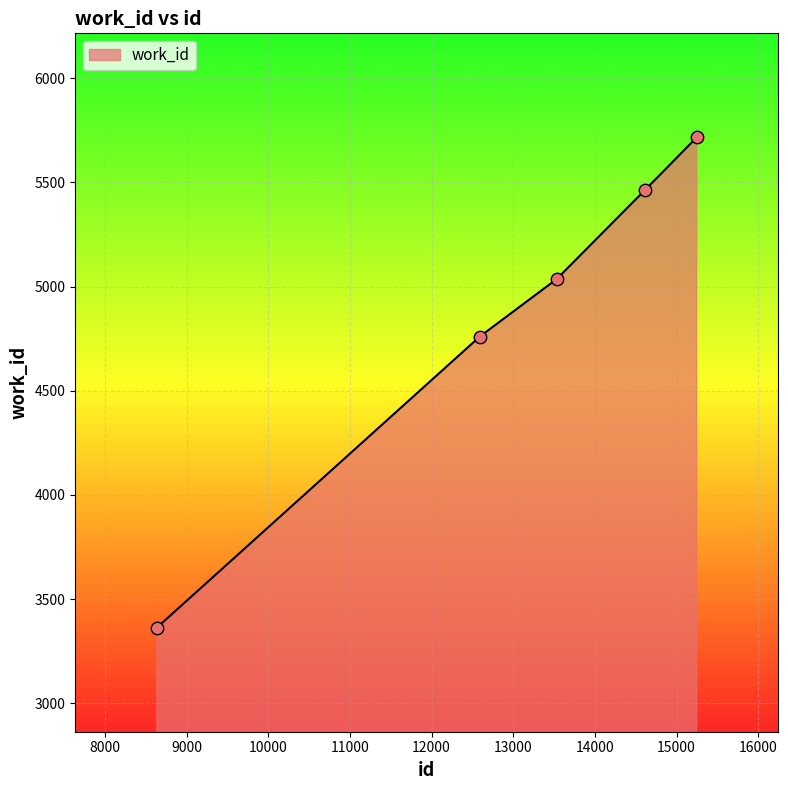

True or false: there are more than 2 points higher than both neighbors.

False